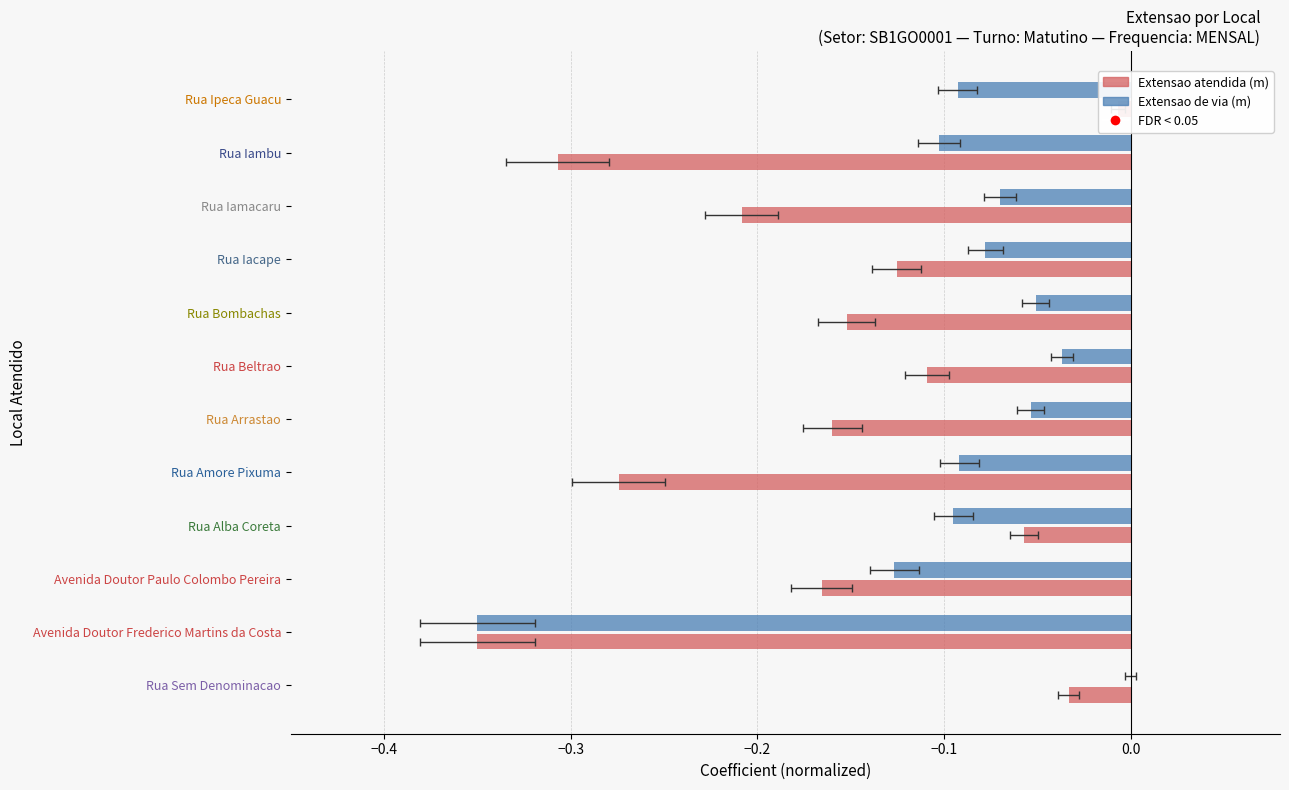

What is the sum of the Extensao atendida (m) values at Rua Iamacaru and Avenida Doutor Paulo Colombo Pereira?

-0.4